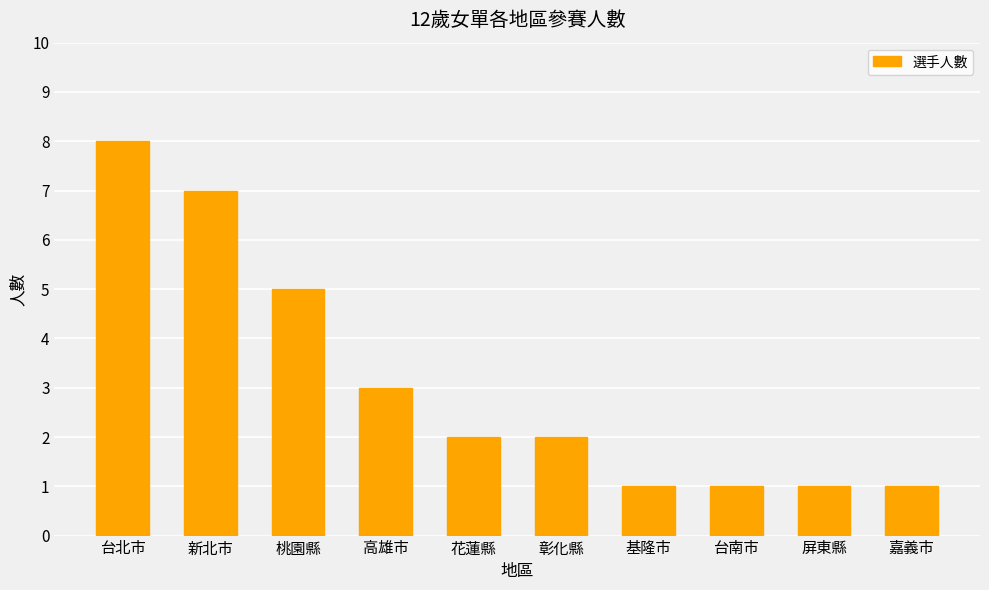

What value does the data have at 台北市?

8